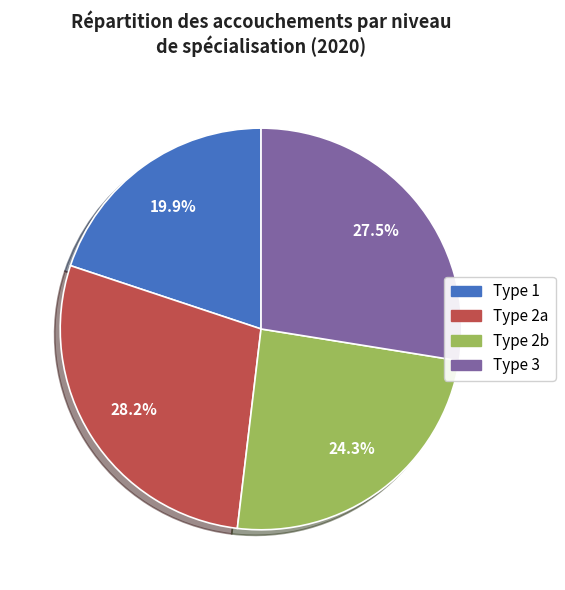

Combined, do Type 2a and Type 1 account for over 50%?

No